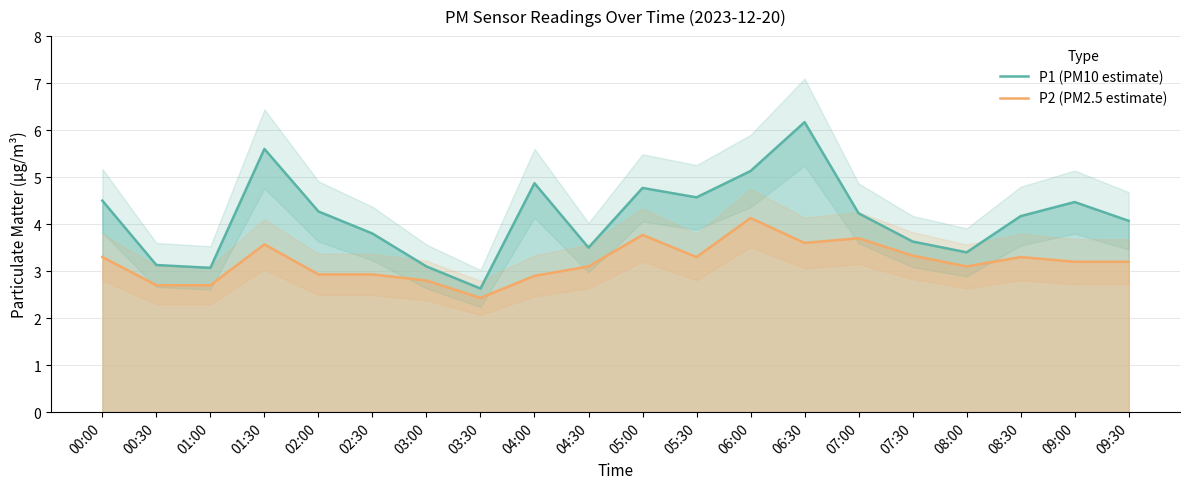

What is the value of the P2 (PM2.5 estimate) point at the 11th from the left?

3.8